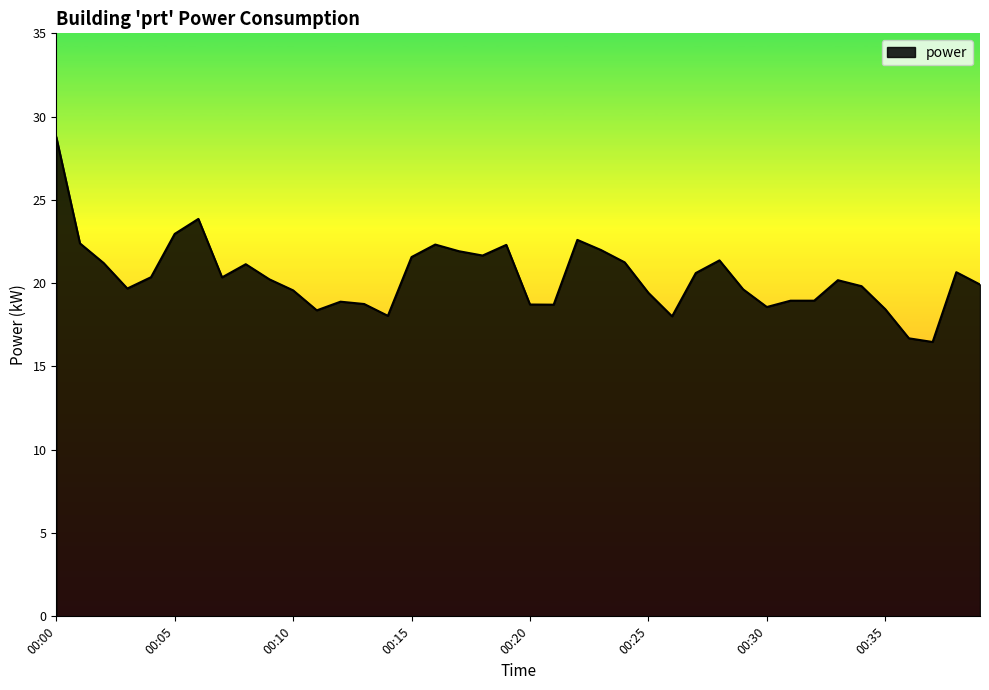

What is the smallest value displayed?

16.5